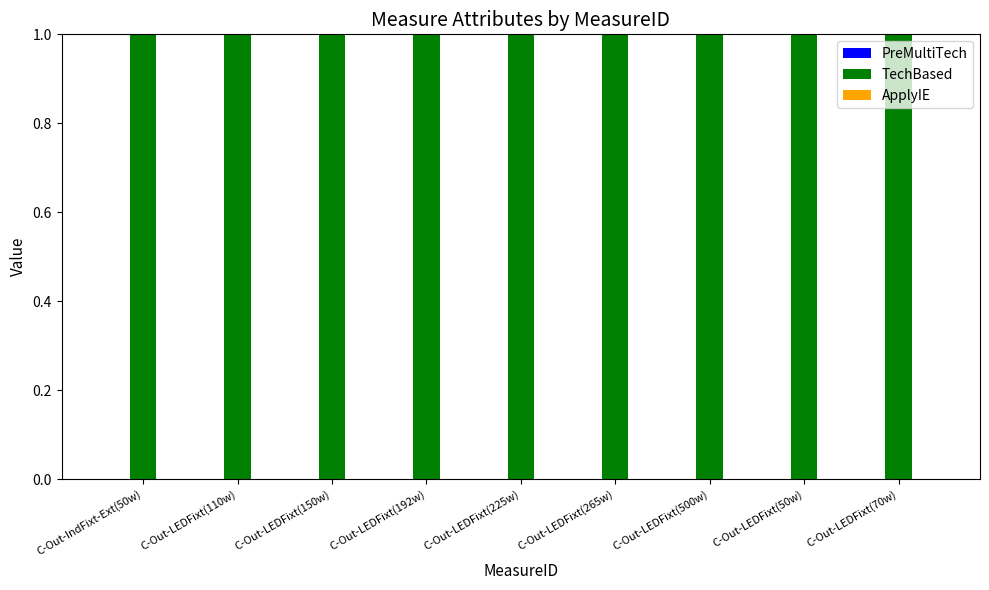

Reading left to right, what are all the values shown in this chart?

PreMultiTech: 0	0	0	0	0	0	0	0	0
TechBased: 1	1	1	1	1	1	1	1	1
ApplyIE: 0	0	0	0	0	0	0	0	0